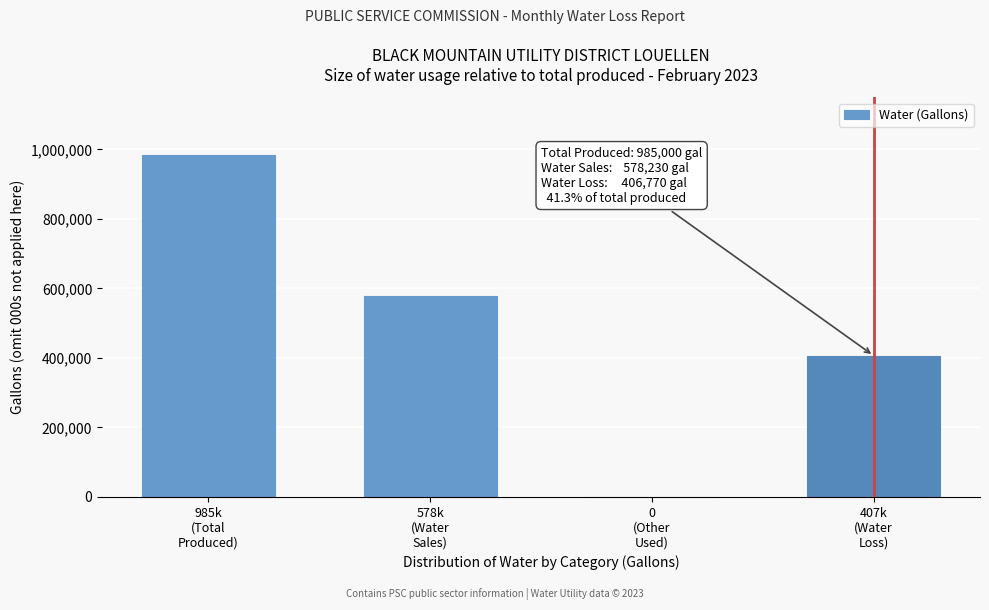

What is the maximum value shown in the chart?

985000